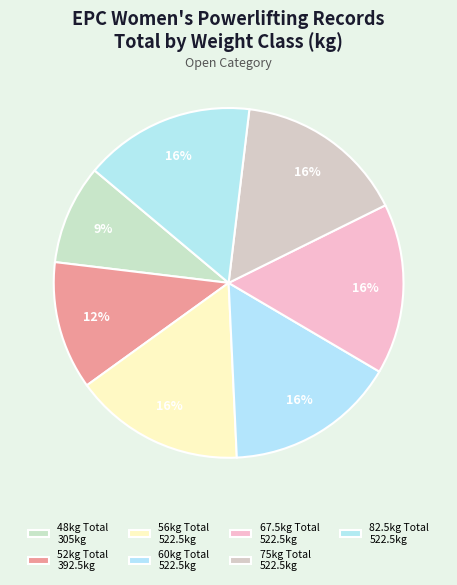

Is 75kg Total the majority of the pie?

No